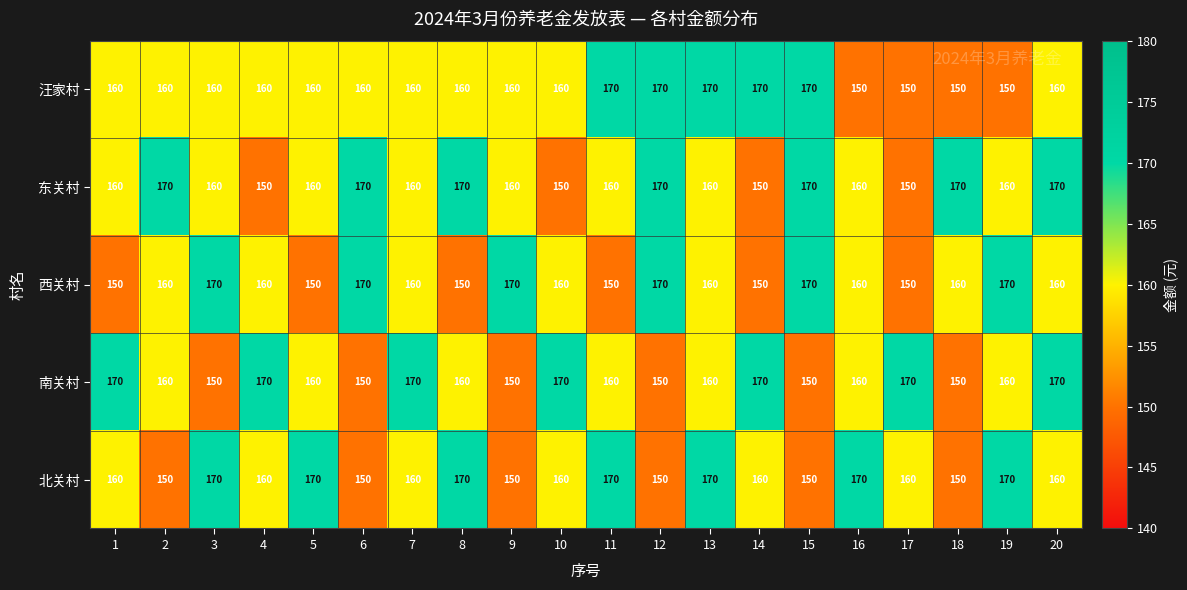

Which series has the largest total across all categories?

东关村